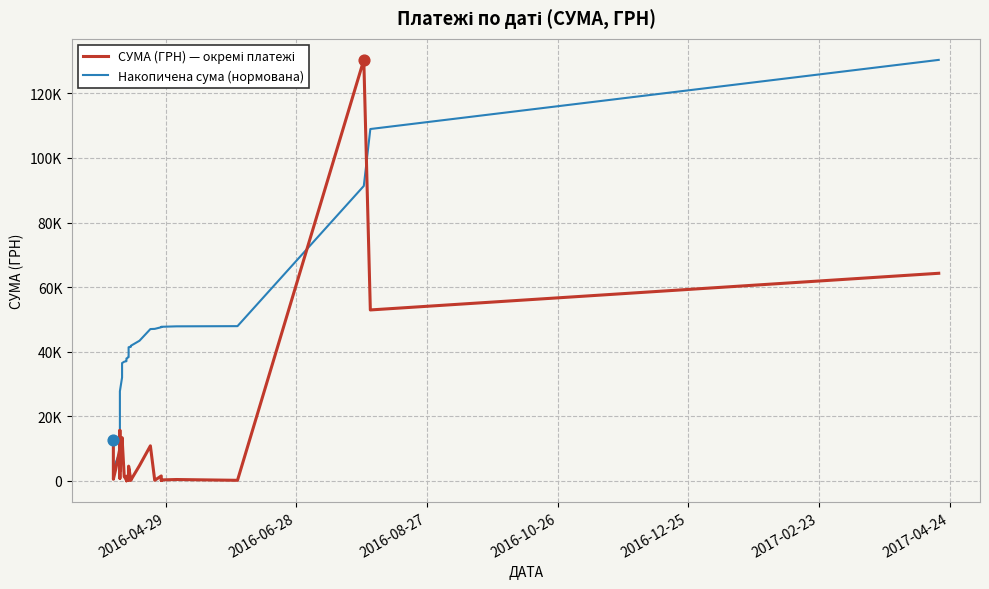

Which series contains the highest Y value?

СУМА (ГРН) — окремі платежі